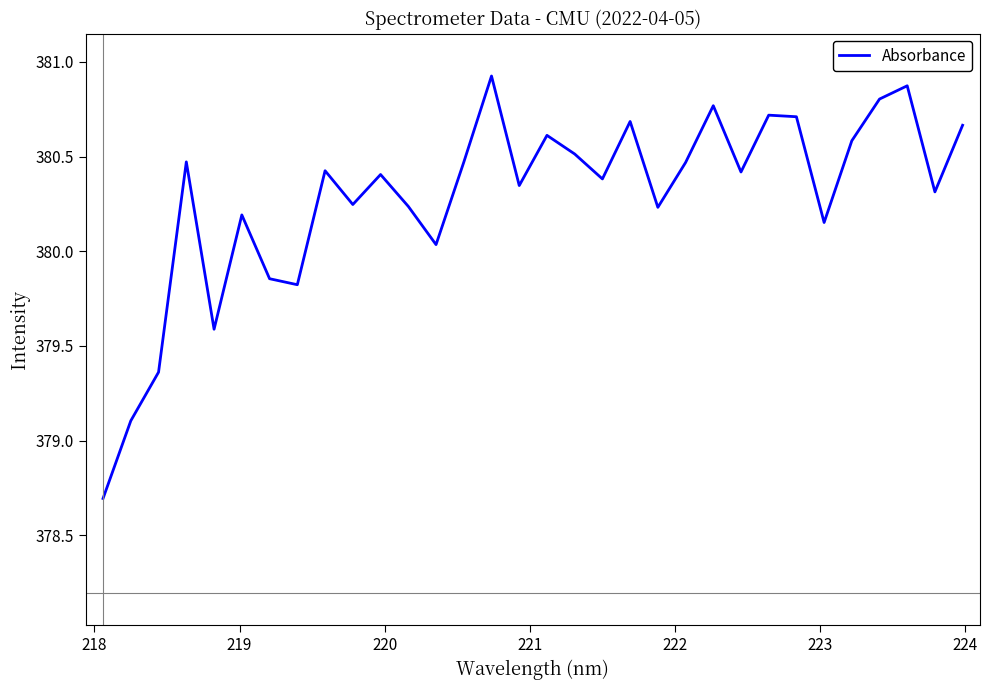

What is the smallest value displayed?

378.7